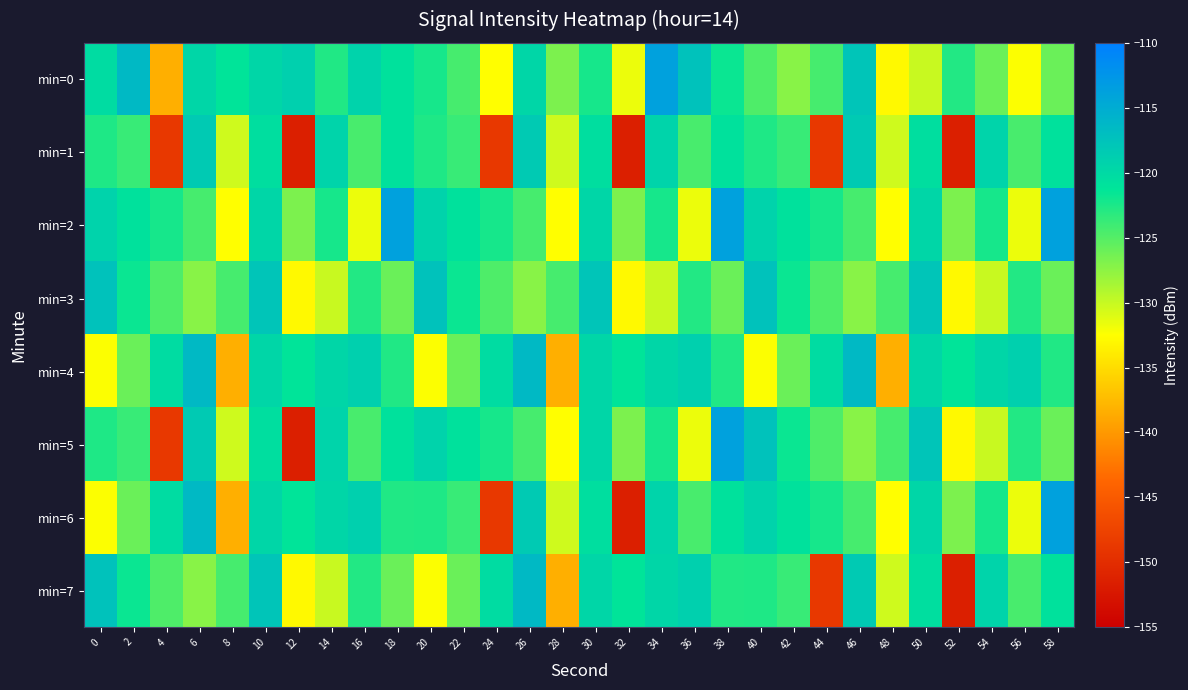

What is the maximum value shown in the chart?

-113.7